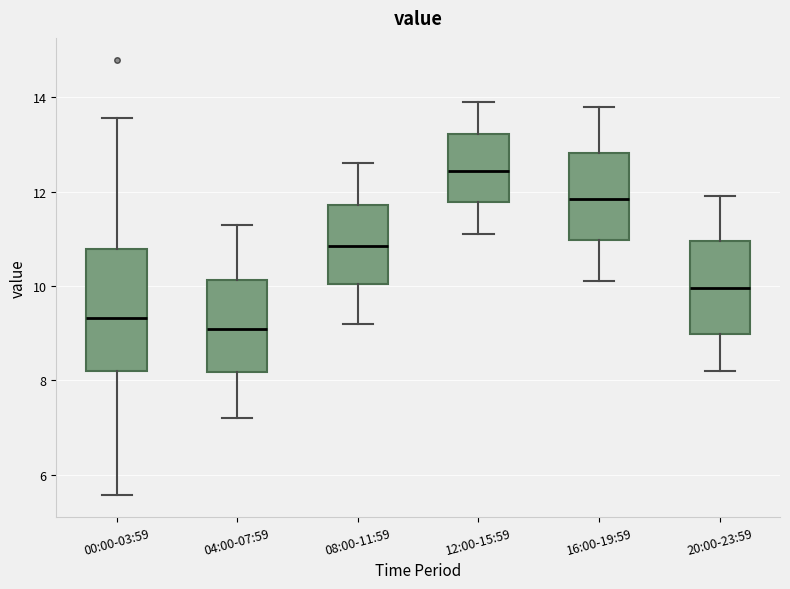

Where is the lower edge of the box for 08:00-11:59 on the y-axis? The values are not printed on the chart, so give them approximately, as read against the axis.

10.0